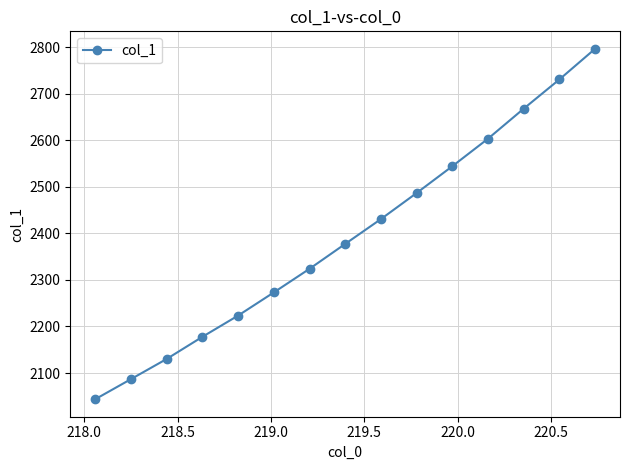

What is the sum of all values?

35894.7